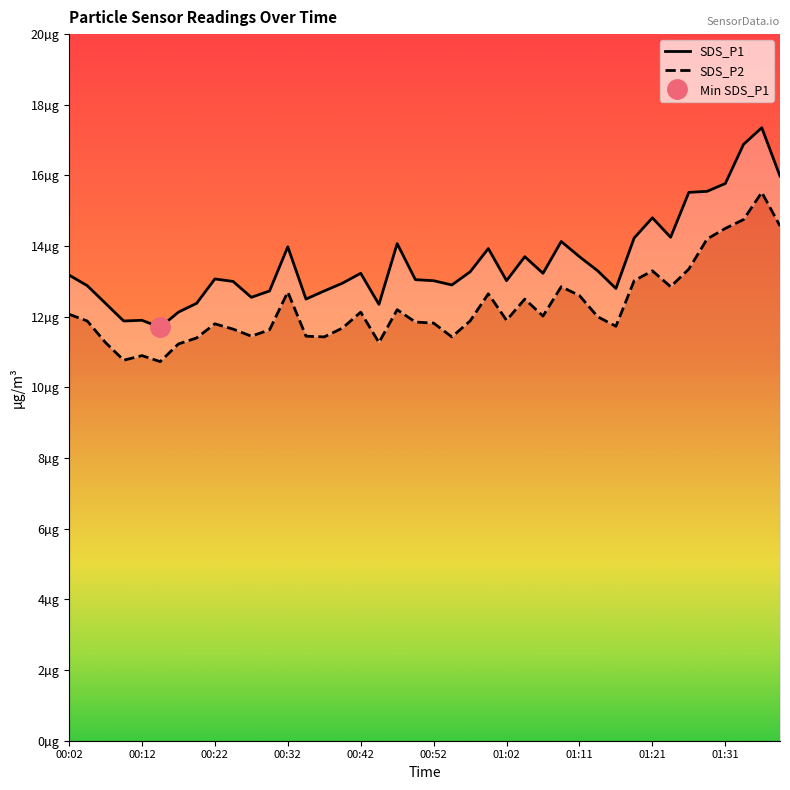

Is it true that SDS_P1 equals 19.8 at 01:14?

False